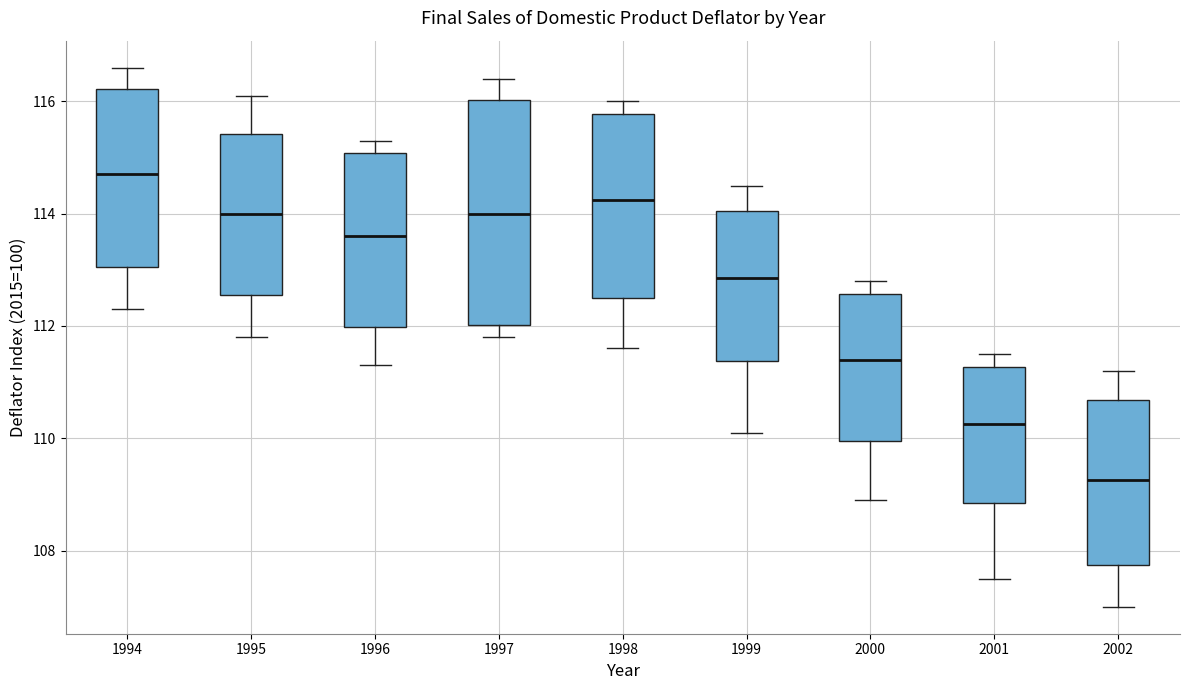

Reading left to right, transcribe this box plot: for each box, give where its median line is, the range the box spans, and where its two whiskers end, as read against the y-axis. The values are not printed on the chart, so give them approximately, as read against the axis.

1994: median 114.8, box 113.0 to 116.2, whiskers 112.4 to 116.6
1995: median 114.0, box 112.6 to 115.4, whiskers 111.8 to 116.2
1996: median 113.6, box 112.0 to 115.0, whiskers 111.4 to 115.4
1997: median 114.0, box 112.0 to 116.0, whiskers 111.8 to 116.4
1998: median 114.2, box 112.6 to 115.8, whiskers 111.6 to 116.0
1999: median 112.8, box 111.4 to 114.0, whiskers 110.2 to 114.6
2000: median 111.4, box 110.0 to 112.6, whiskers 109.0 to 112.8
2001: median 110.2, box 108.8 to 111.2, whiskers 107.6 to 111.6
2002: median 109.2, box 107.8 to 110.6, whiskers 107.0 to 111.2